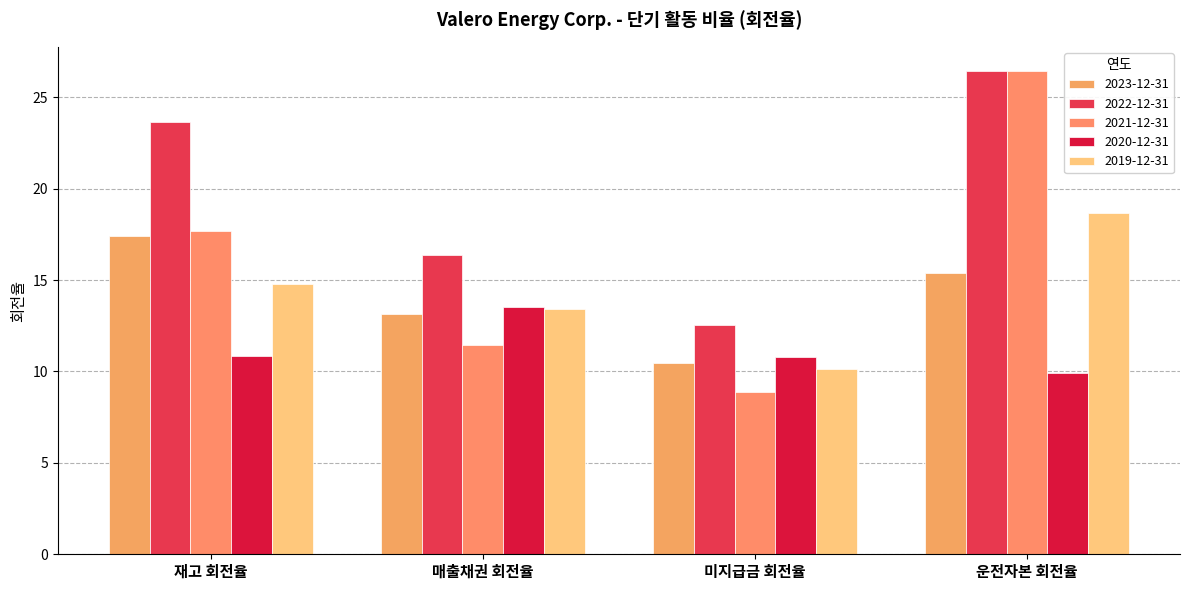

What is the sum of all 2021-12-31 values?

64.4